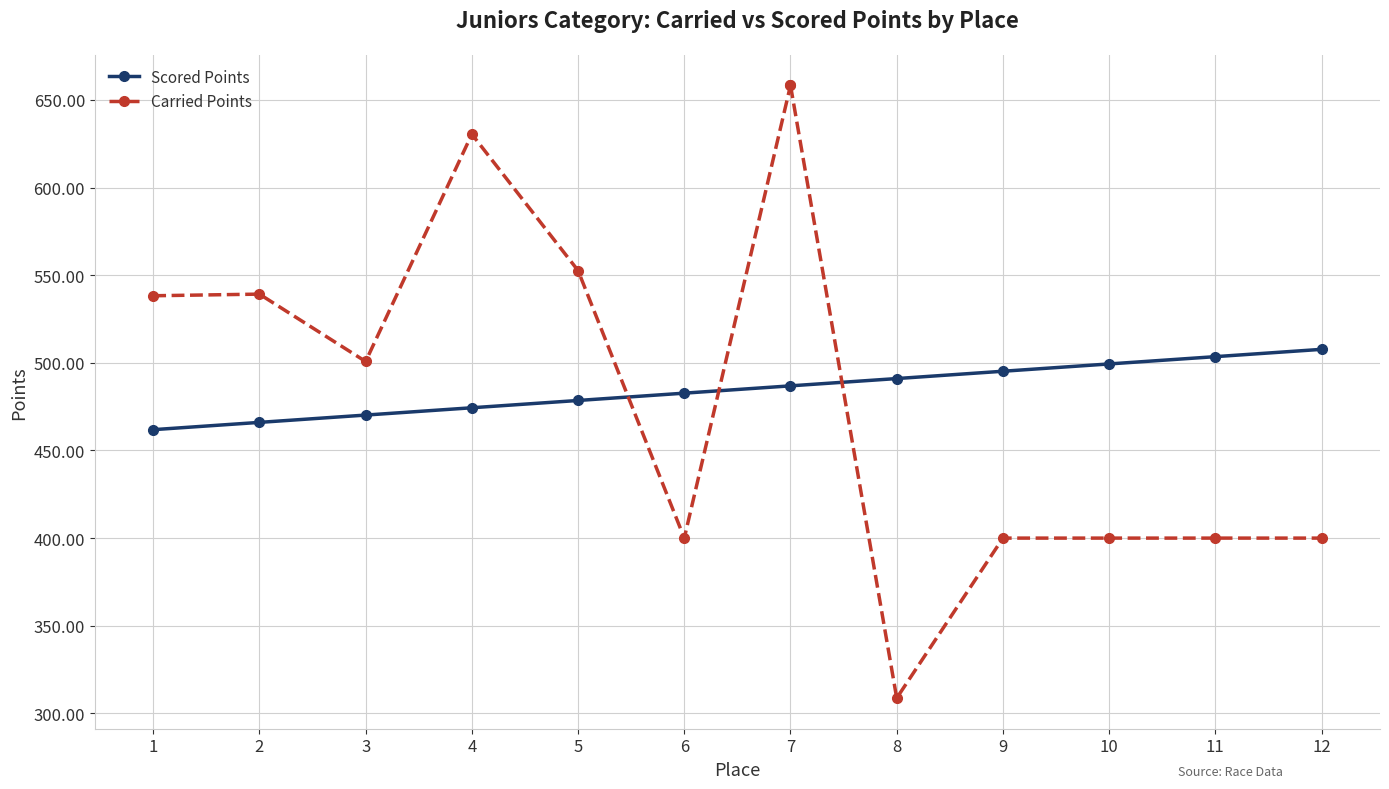

What is the sum of all values?

5817.3